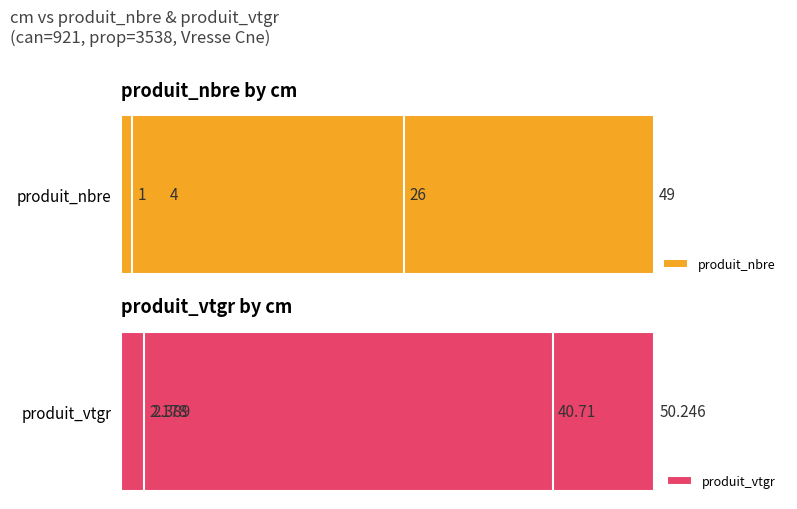

What is the average value of the produit_vtgr series?

23.9